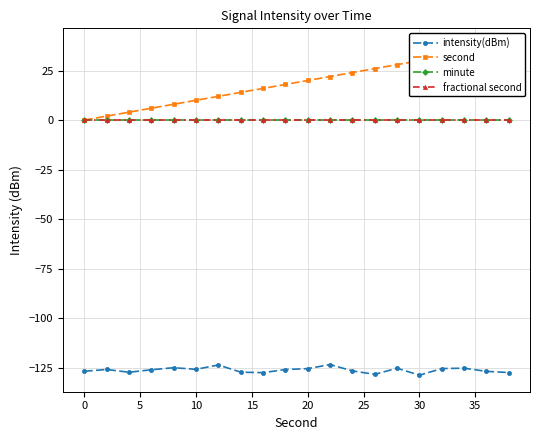

How many values in the intensity(dBm) series exceed -125?

2